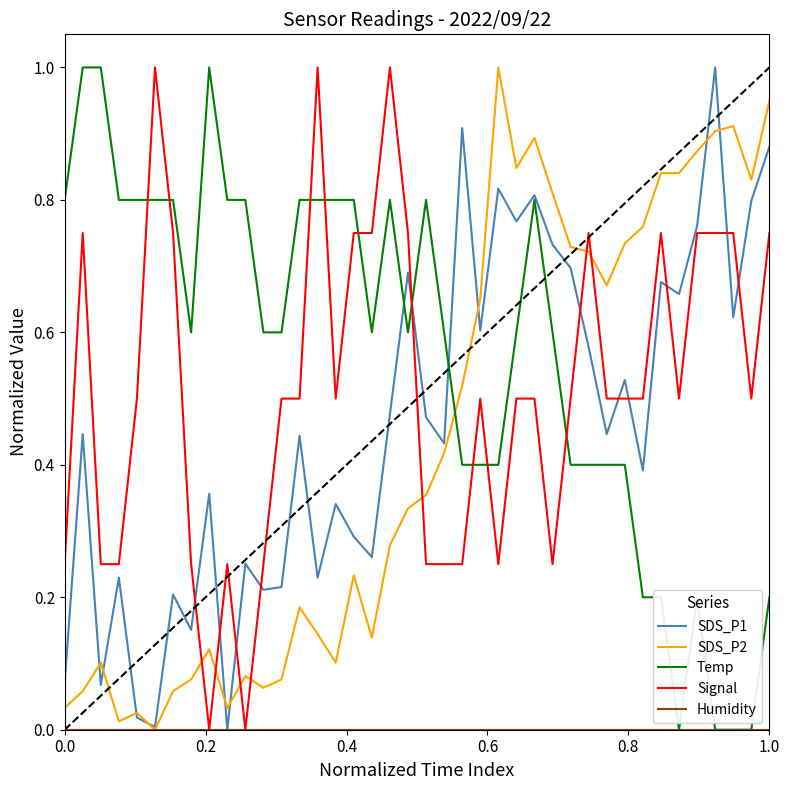

Which series has the largest total across all categories?

Temp